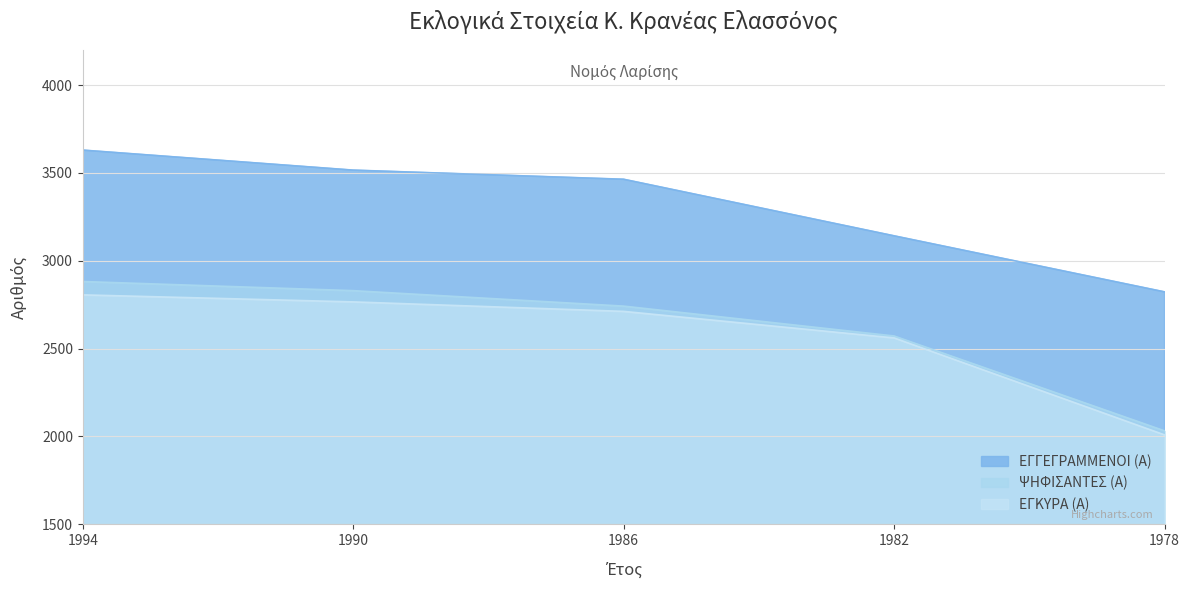

List the series in order of their peak value, lowest first.

ΕΓΚΥΡΑ (Α), ΨΗΦΙΣΑΝΤΕΣ (Α), ΕΓΓΕΓΡΑΜΜΕΝΟΙ (Α)